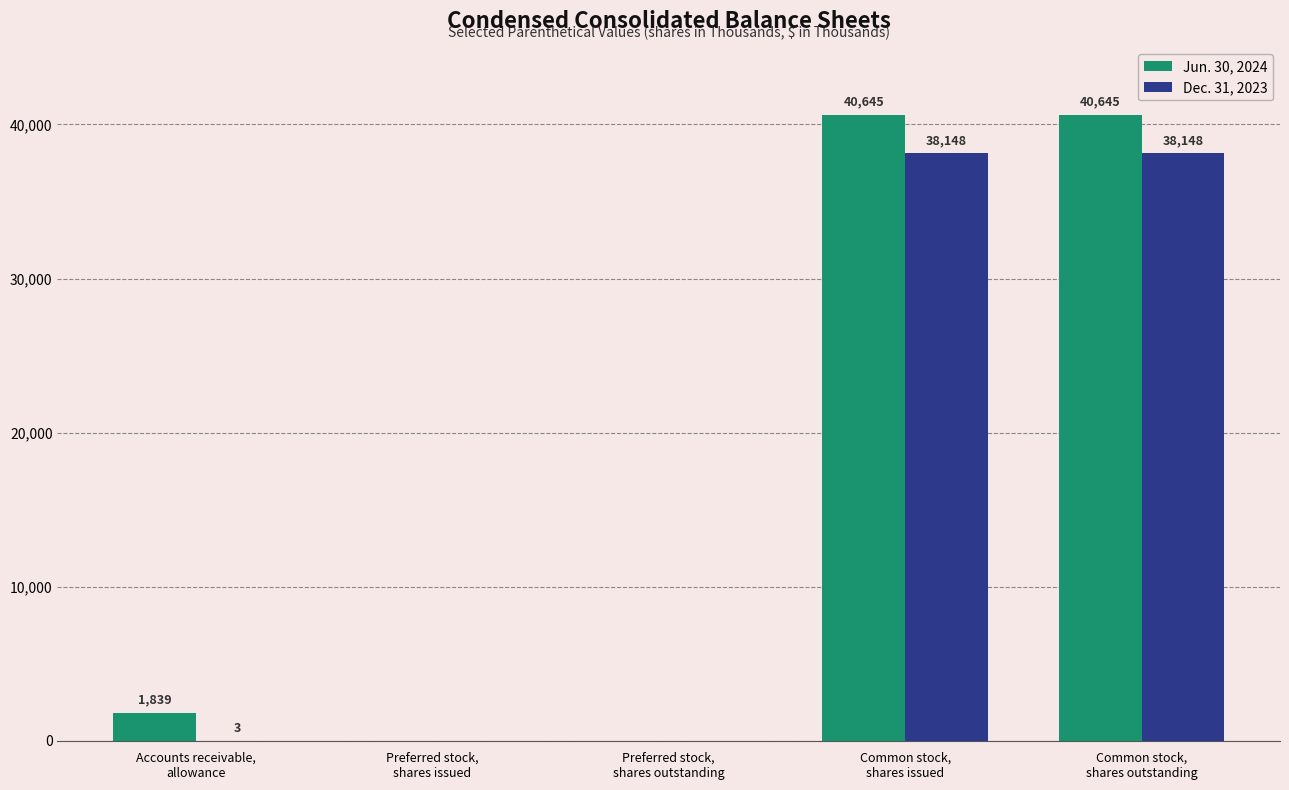

Which series has the largest total across all categories?

Jun. 30, 2024